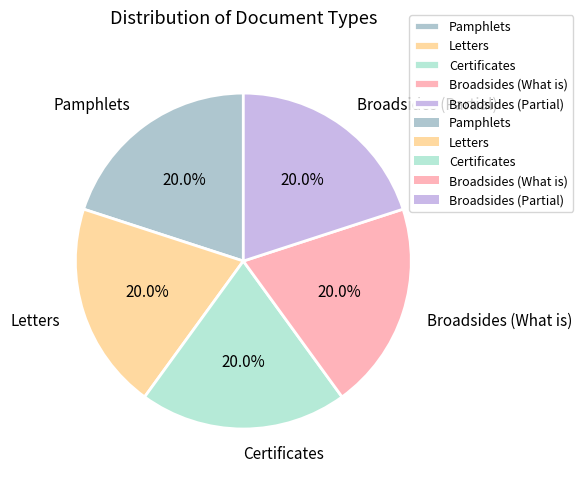

Does Letters account for over 50% of the chart?

No